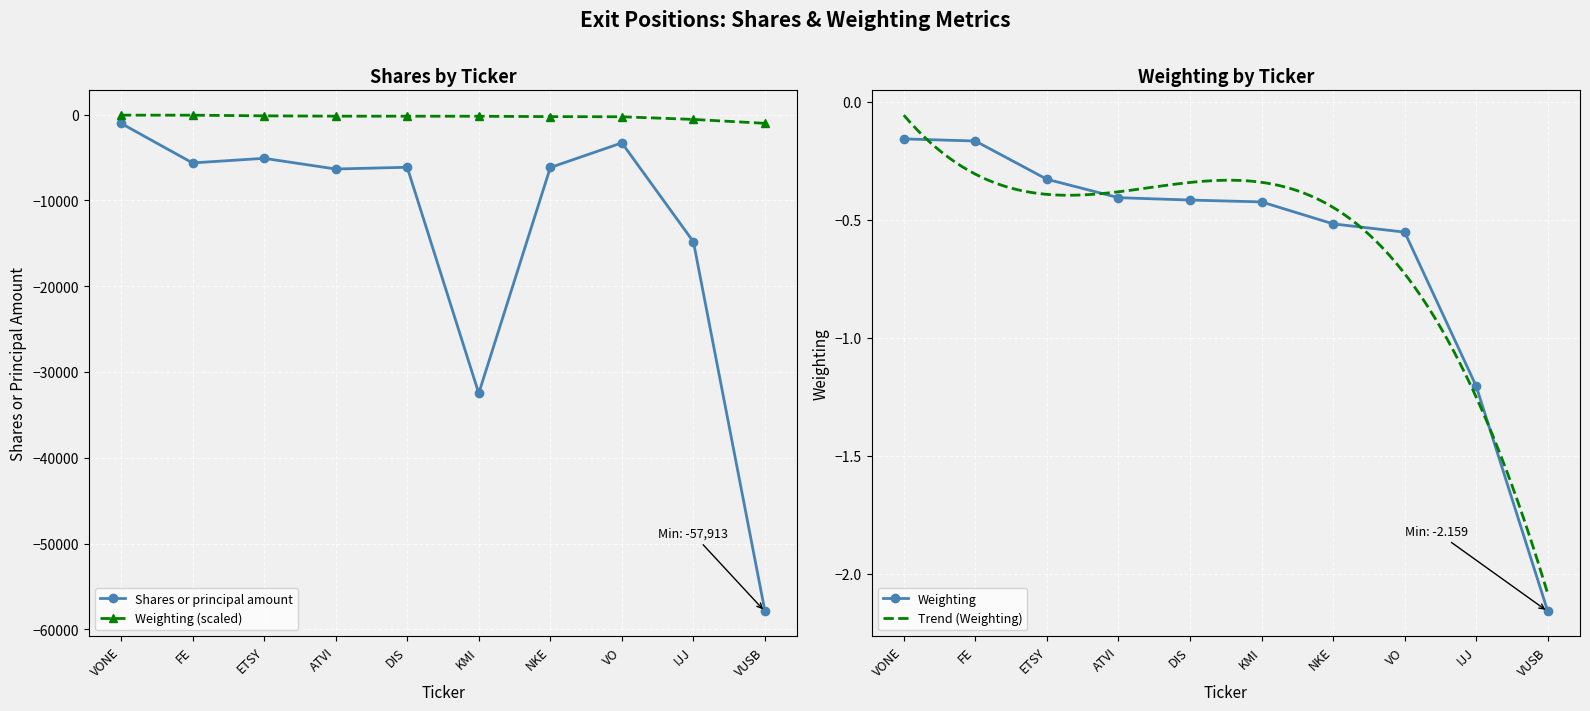

Rank the series by their average value, from highest to lowest.

Weighting, Shares or principal amount